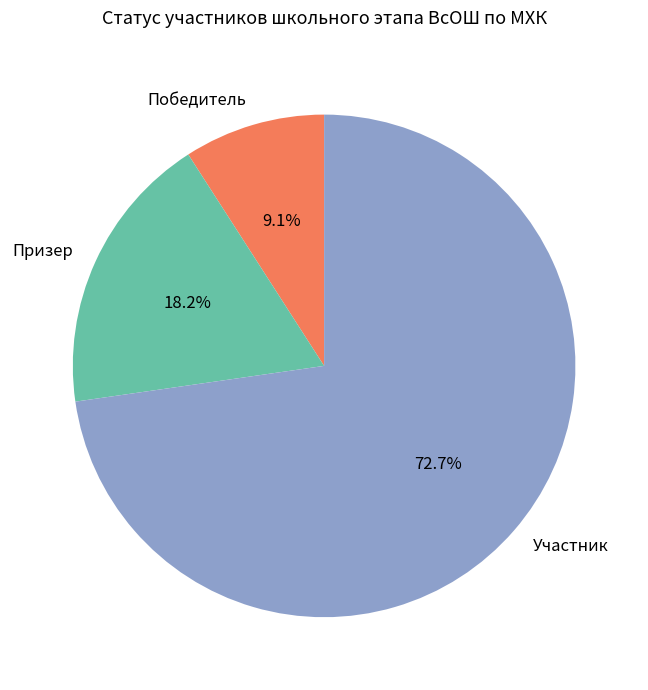

To the nearest percent, what is the average slice percentage?

33%